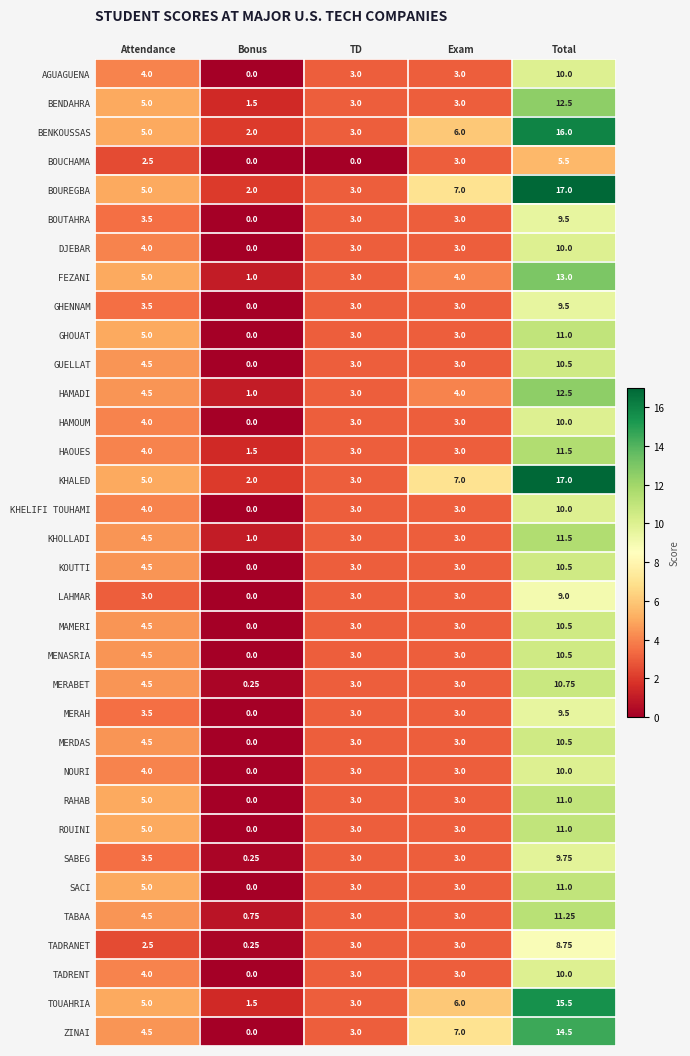

Where does the GHOUAT series first go above 3?

Attendance